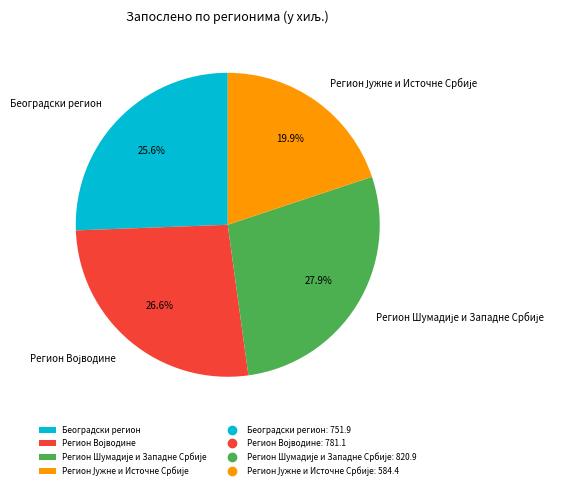

How much of the chart is everything except Београдски регион?

74.4%